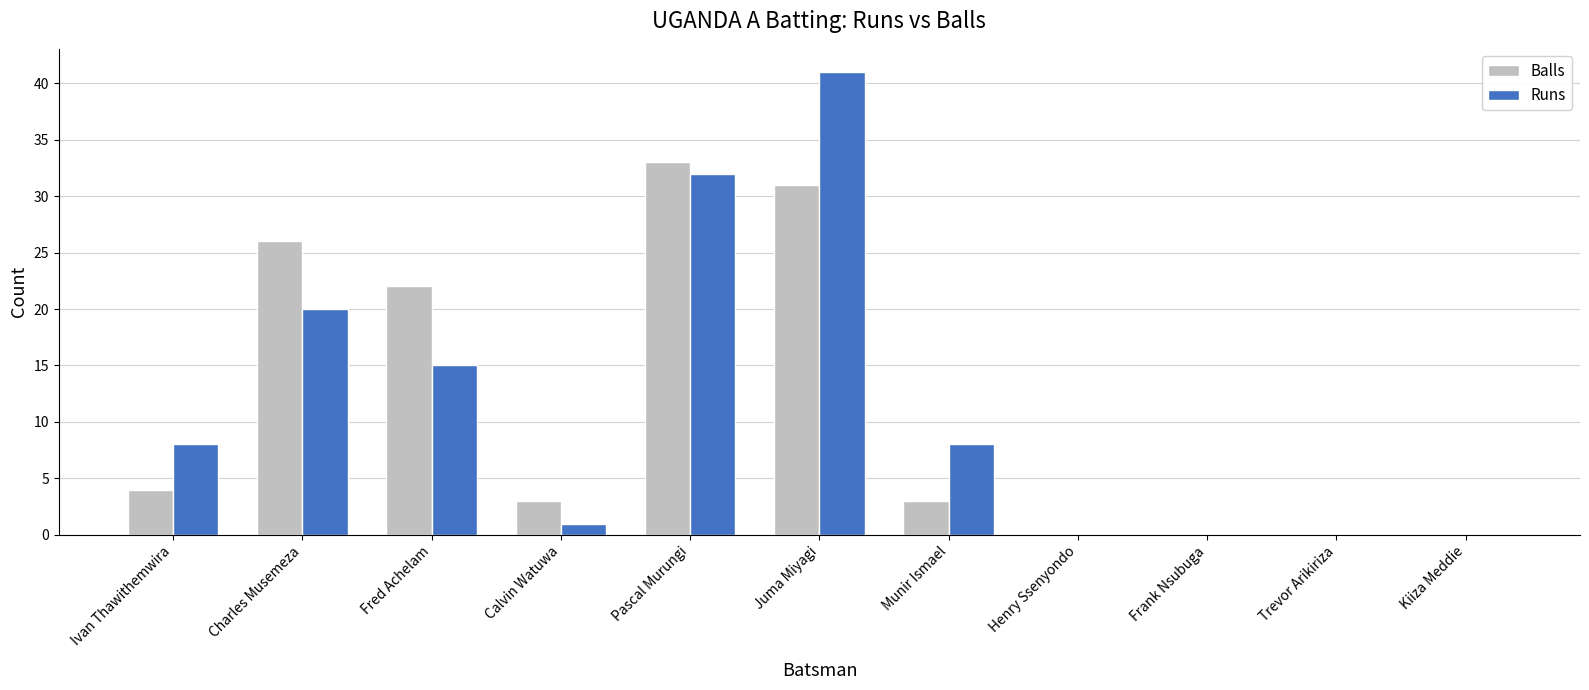

Count the number of data series in this chart.

2